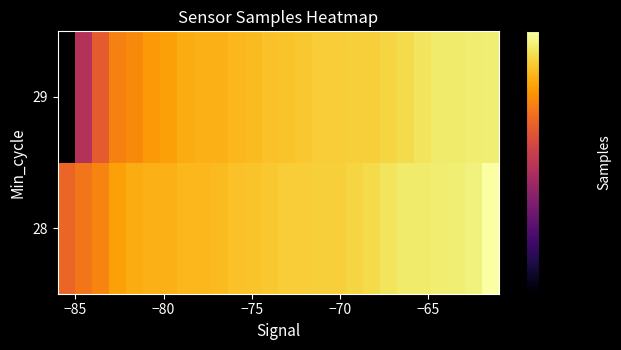

List the series in order of their peak value, lowest first.

29, 28